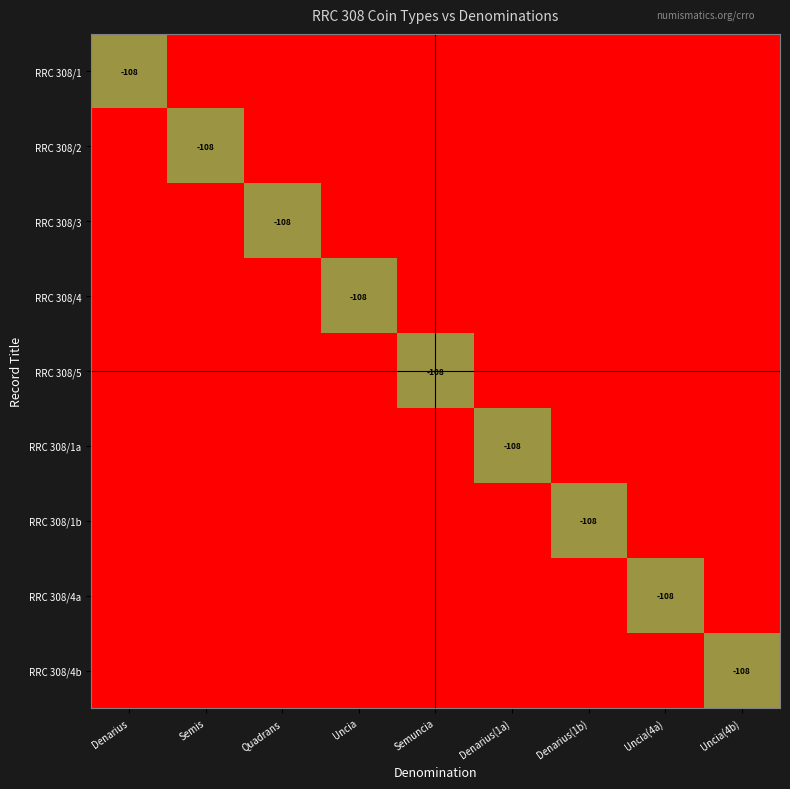

Is it true that RRC 308/4 equals -89 at Denarius(1b)?

False